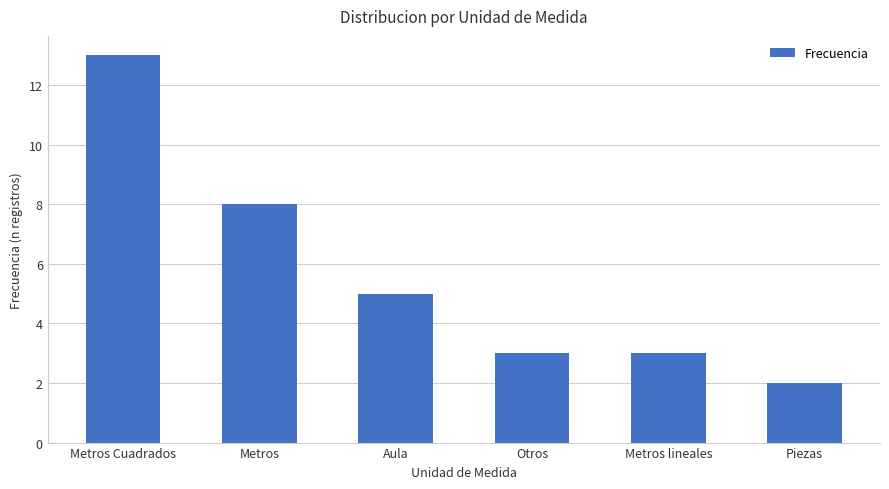

Which has a higher value, Aula or Metros Cuadrados?

Metros Cuadrados